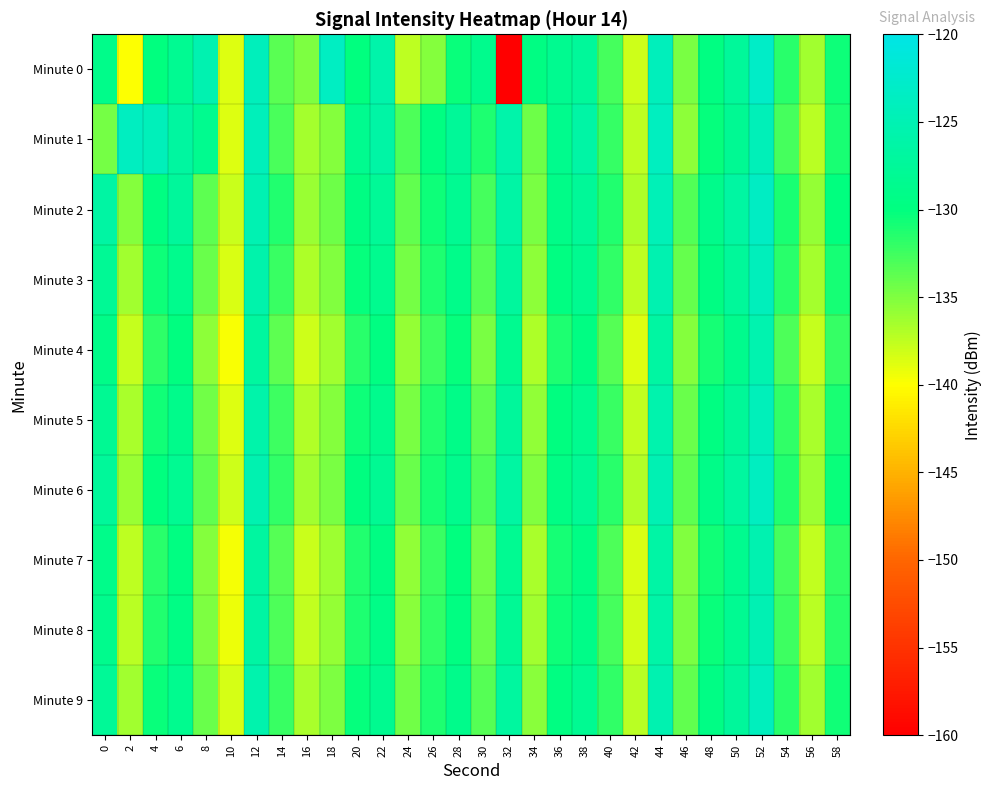

What is the total value across all series at 26?

-1316.9